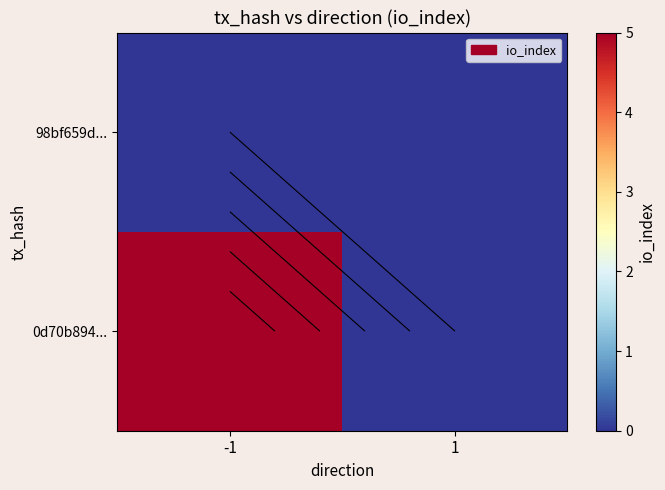

Is the value of 98bf659d... at 1 greater than the value of 0d70b894... at 1?

No